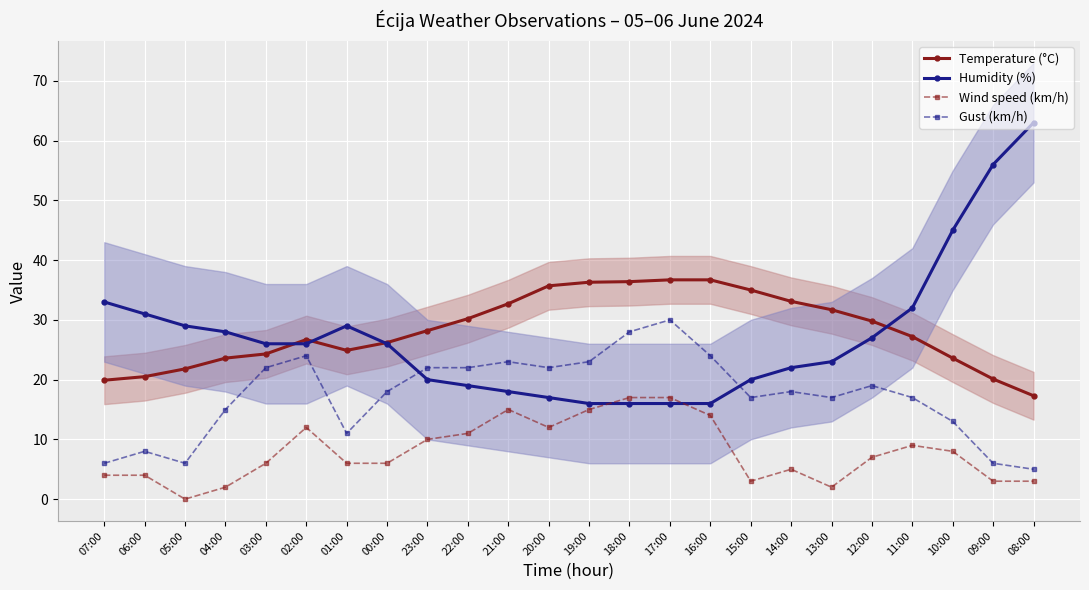

True or false: Gust (km/h) and Temperature (°C) intersect in this chart.

False